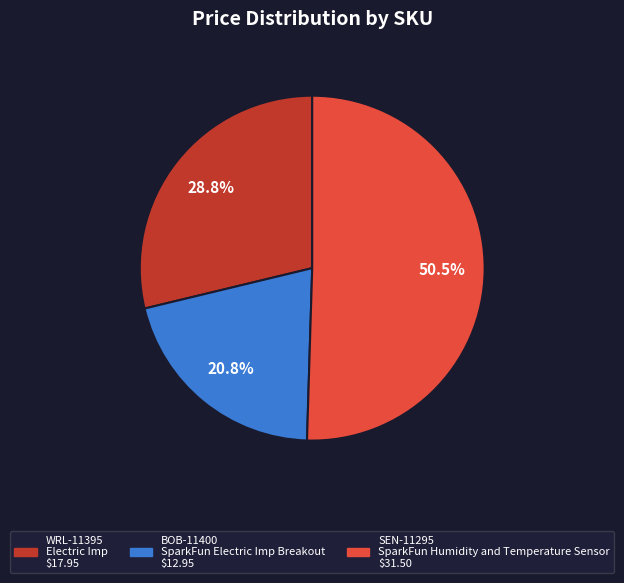

Does any single category account for the majority?

Yes